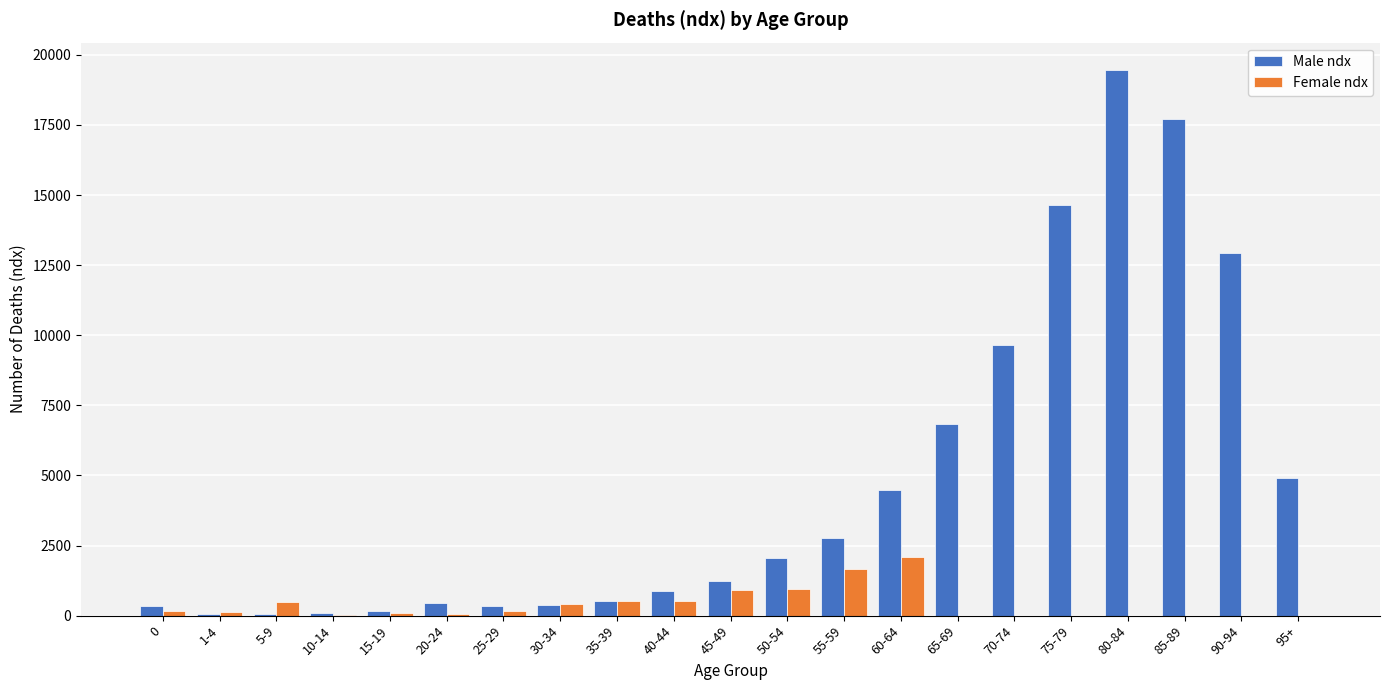

The value of Female ndx at 90-94 is 0. True or false?

True